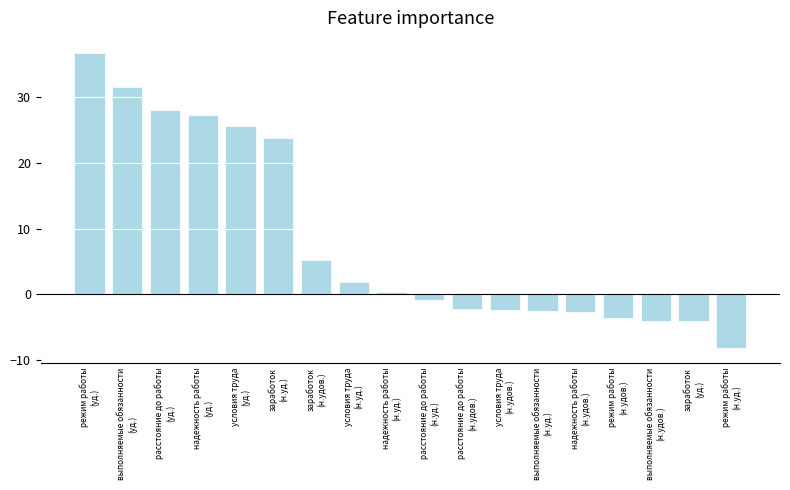

What is the average value?

8.3